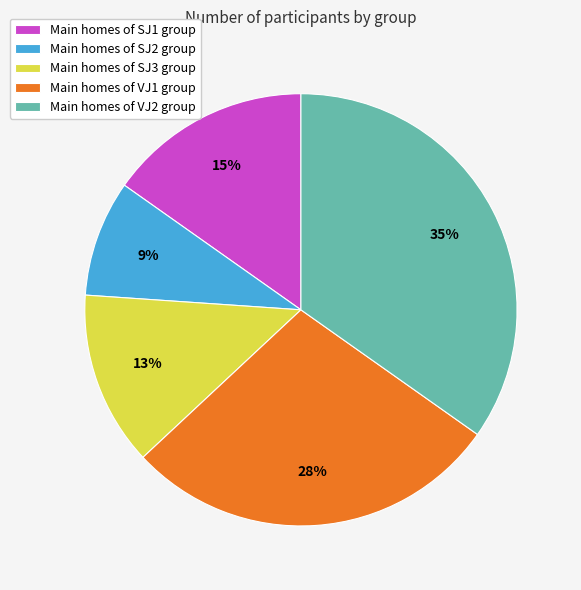

True or false: Main homes of VJ2 group accounts for 35% of the total.

True